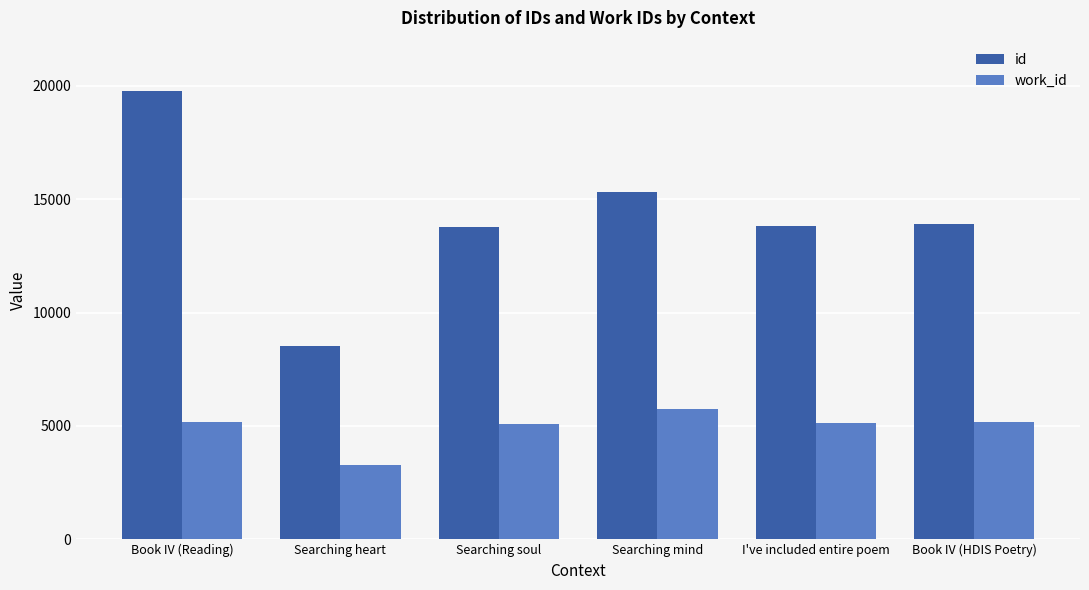

At which category is the sum across all series the highest?

Book IV (Reading)